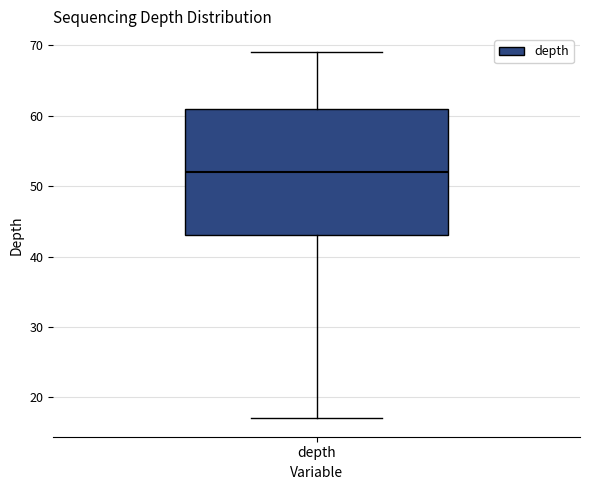

Where does the upper whisker of the box for depth end on the y-axis? The values are not printed on the chart, so give them approximately, as read against the axis.

69